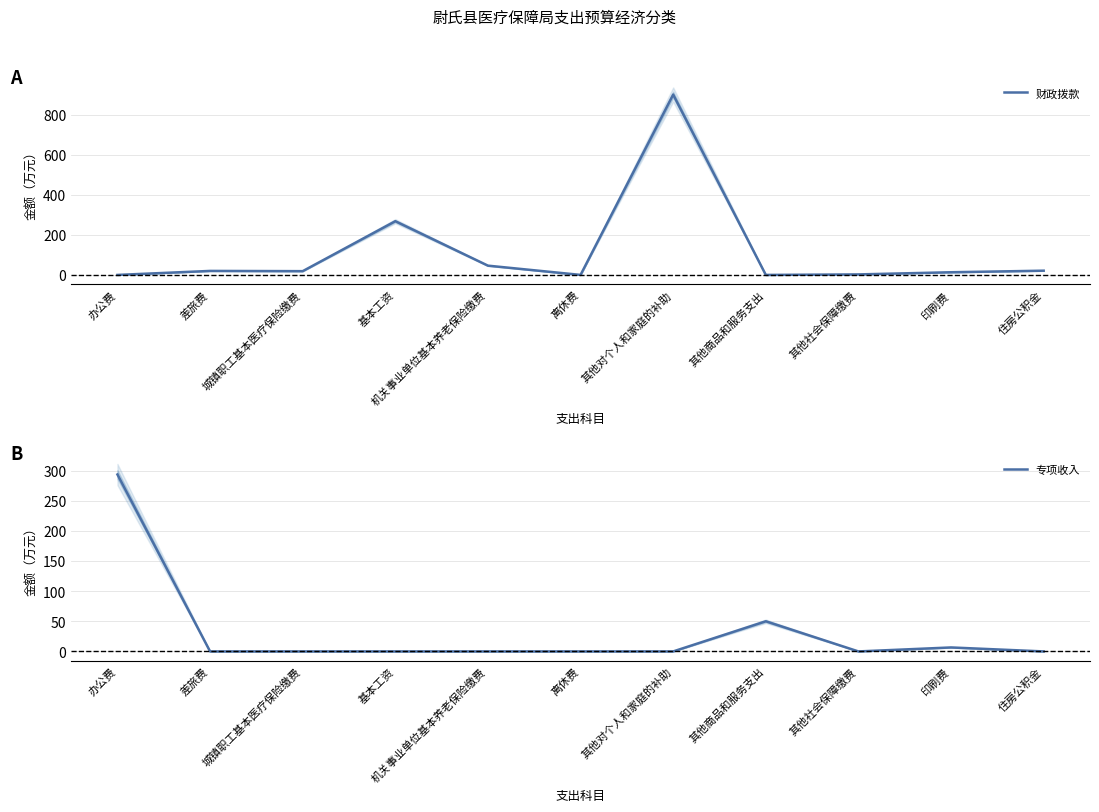

The 专项收入 series shows 0.0 at 城镇职工基本医疗保险缴费. True or false?

True